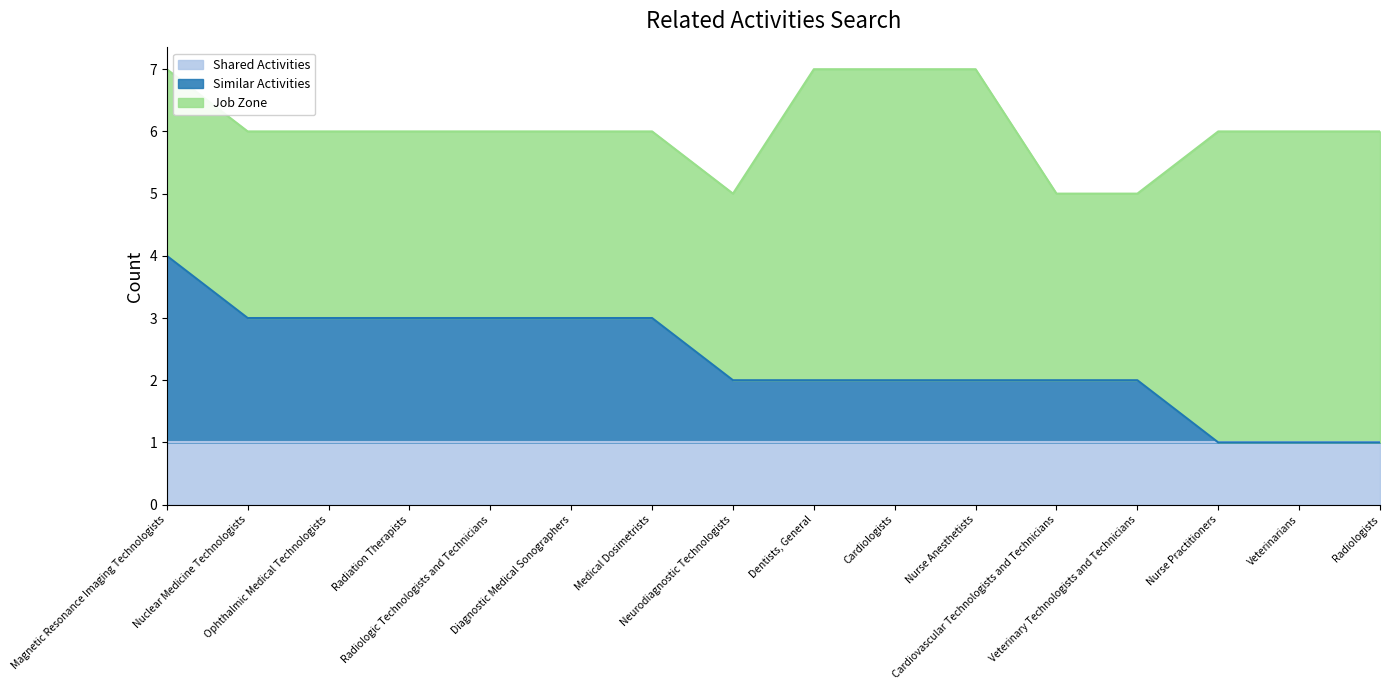

At how many categories does at least one series exceed 0?

16